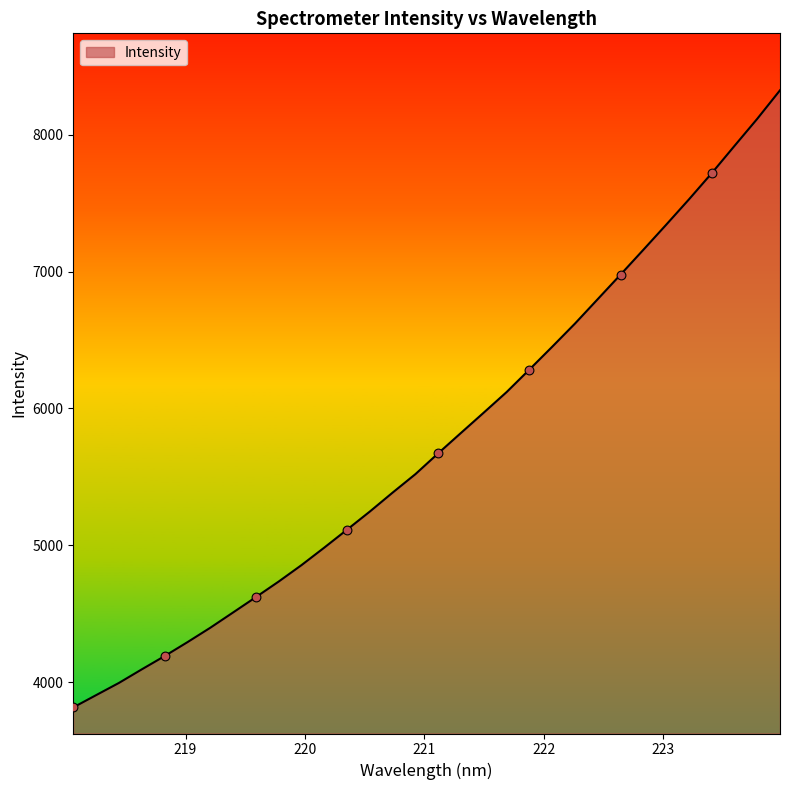

What is the greatest value displayed?

8324.5